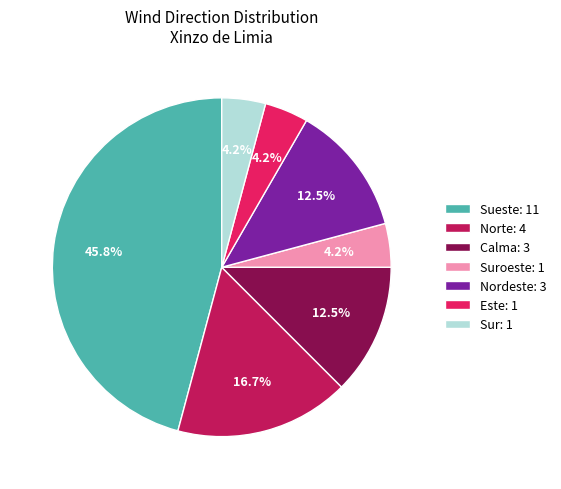

Does any single category account for the majority?

No